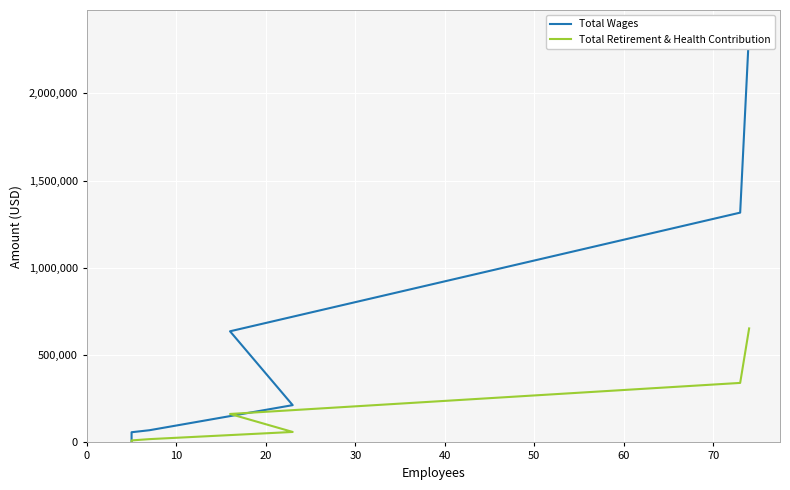

What are all the series names shown in the legend?

Total Wages, Total Retirement & Health Contribution